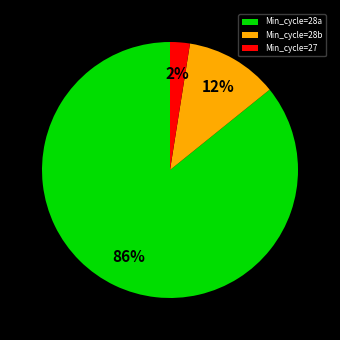

Is the sum of Min_cycle=27 and Min_cycle=28a greater than half?

Yes